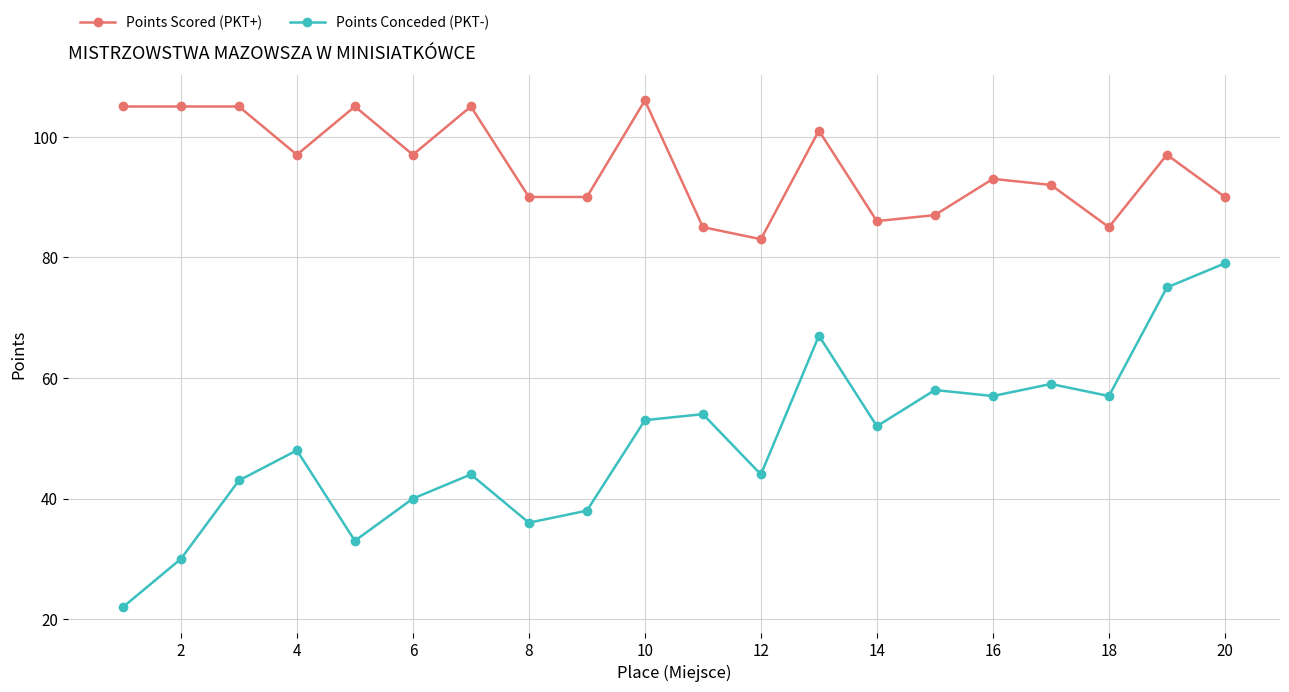

How many data points does each series have?

20